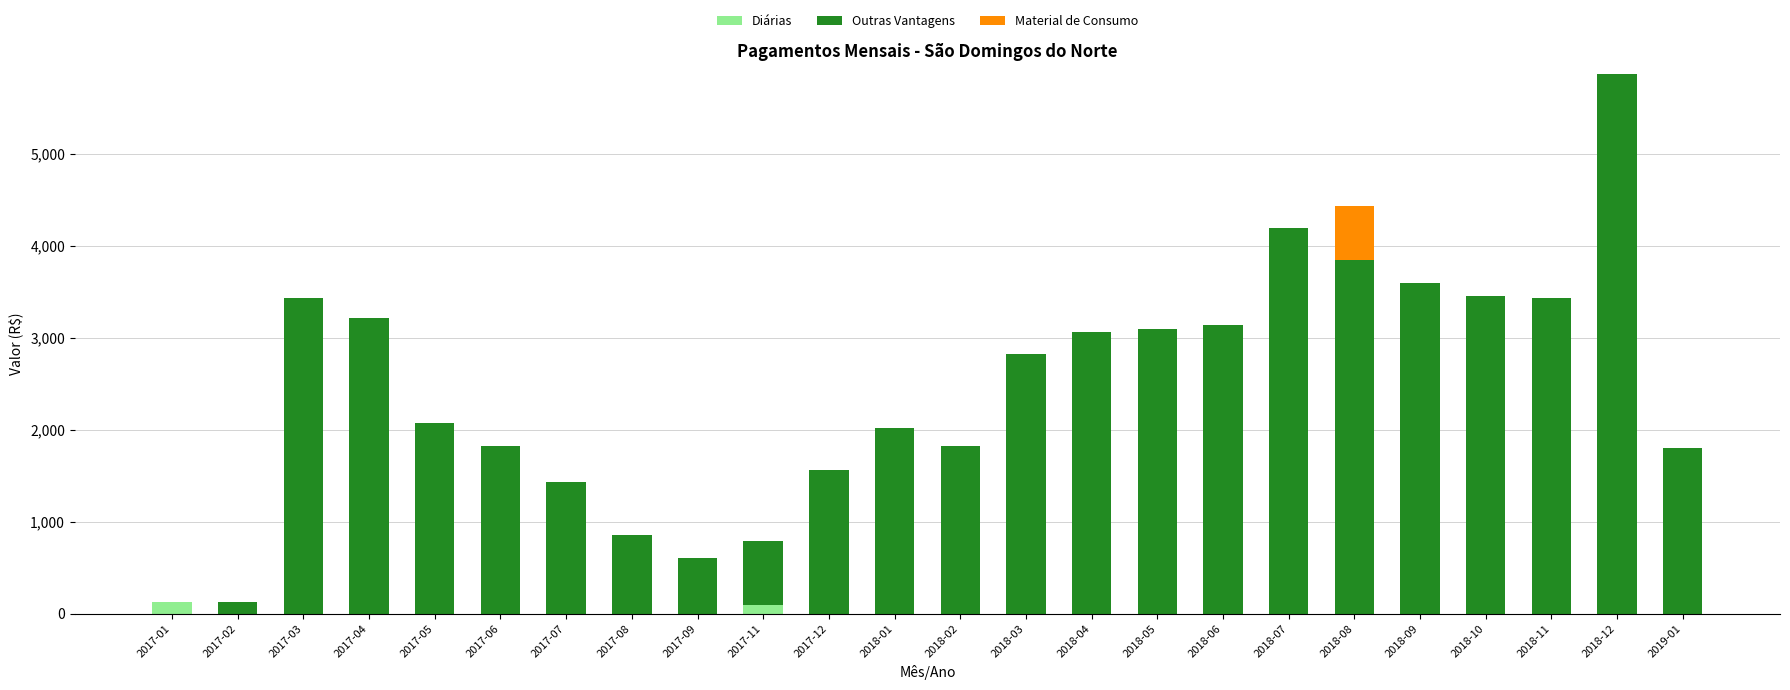

What is the maximum value for Diárias?

129.0